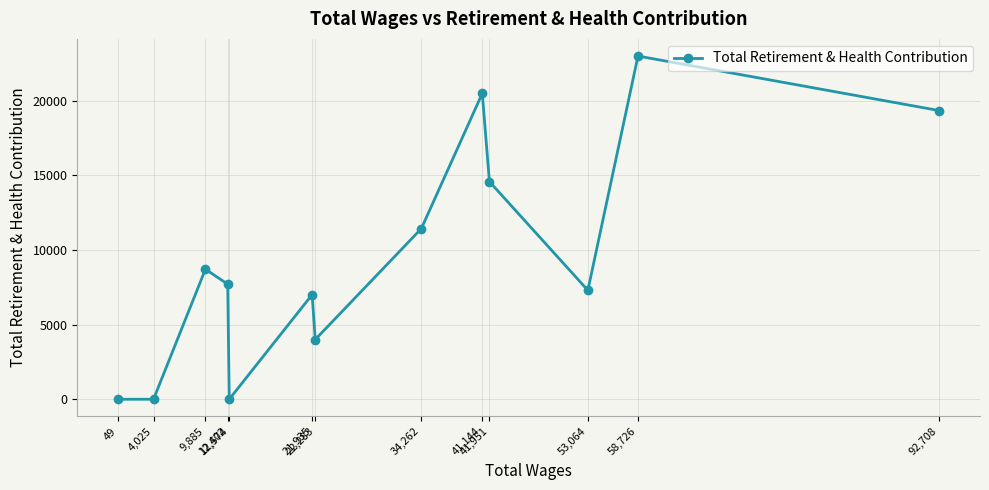

Which category has the highest value across all series?

58,726